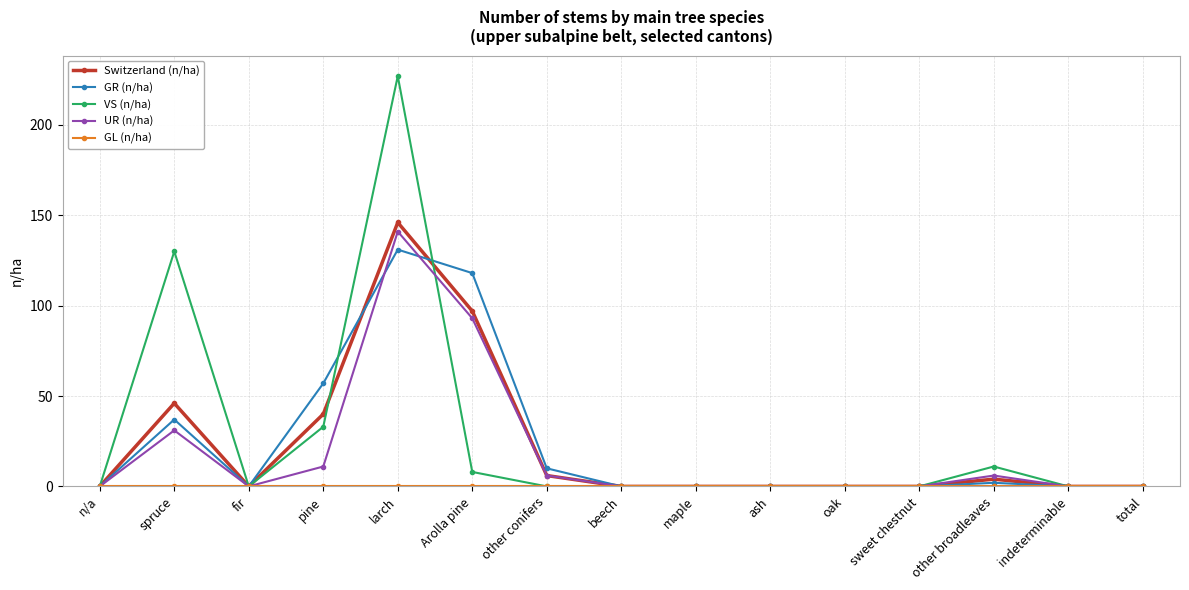

At which category is the sum across all series the highest?

larch